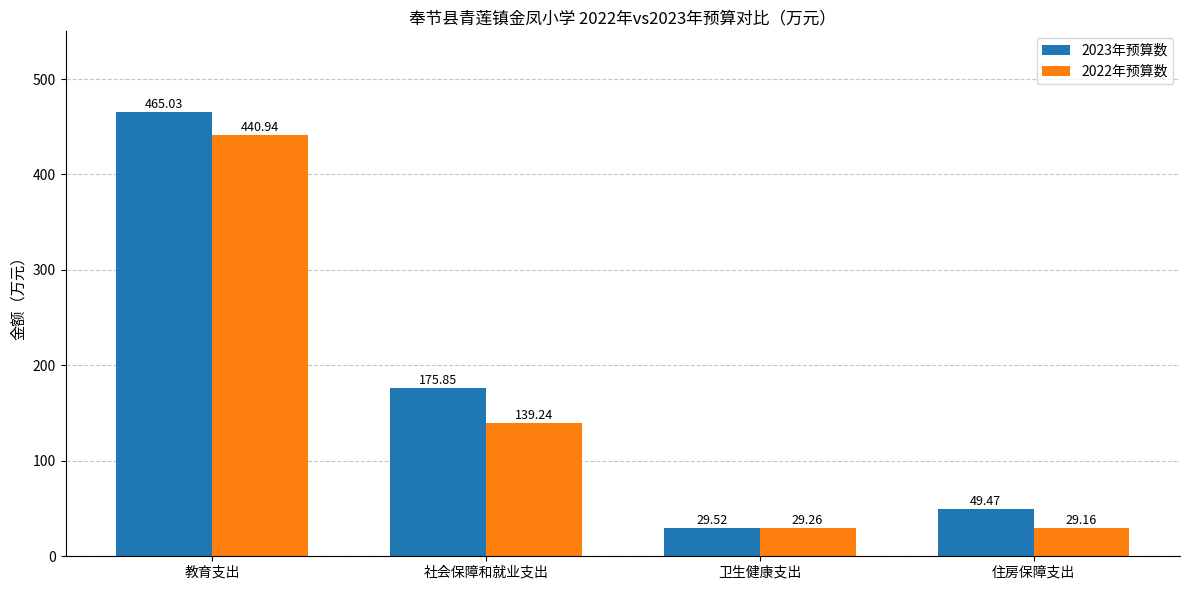

At which category is the sum across all series the highest?

教育支出